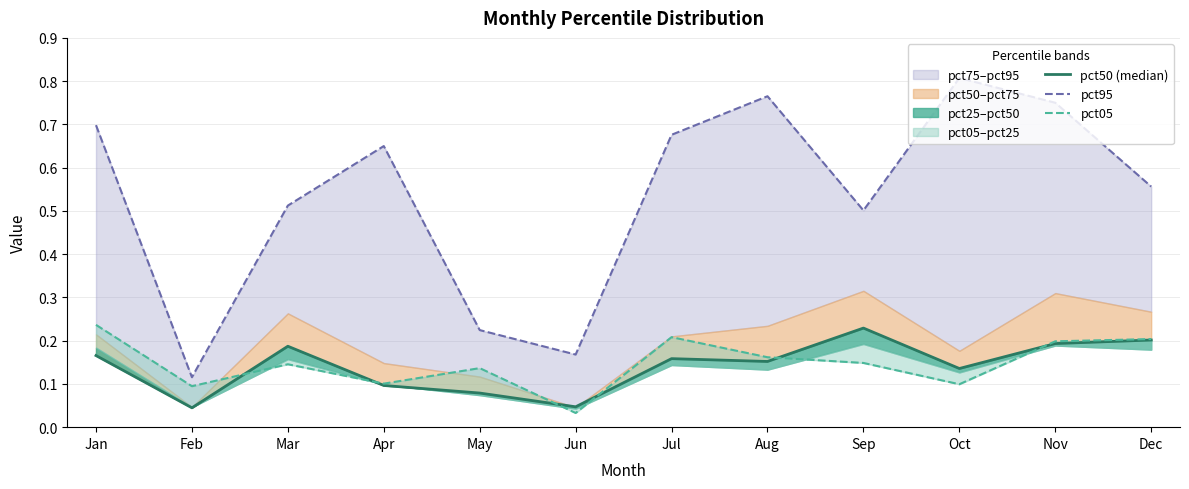

What is the difference between the maximum and minimum values in the pct05 series?

0.2